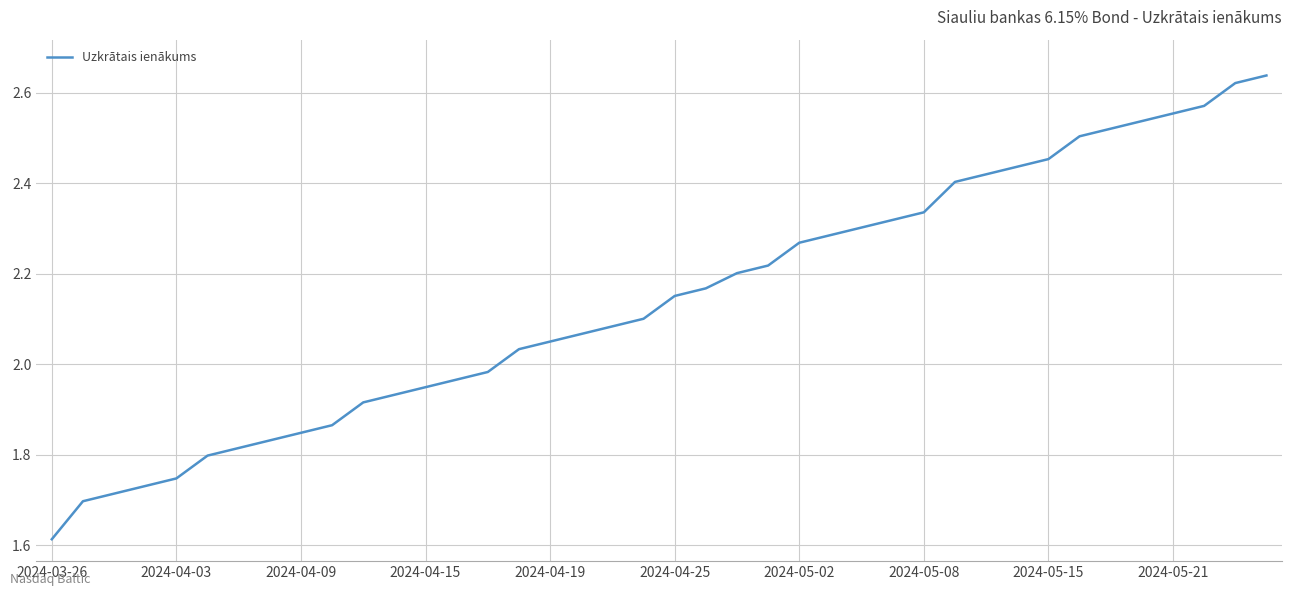

What is the value of the 15th point from the left?

2.0